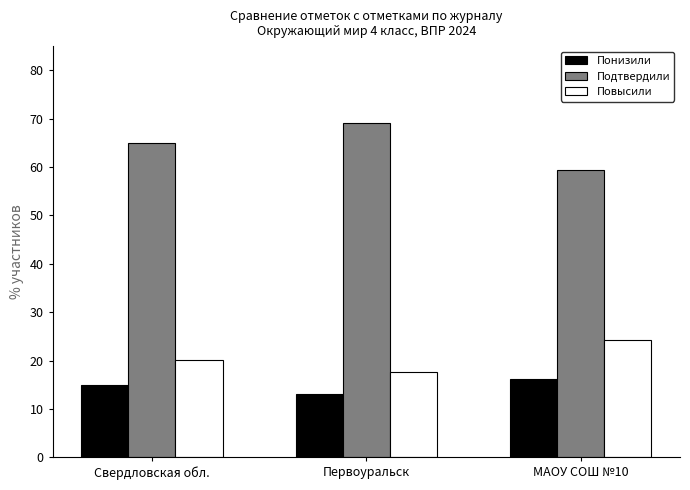

What is the maximum value for Понизили?

16.2